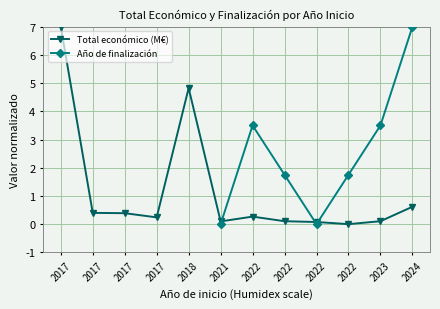

Which series has the widest spread of values?

Total económico (M€)